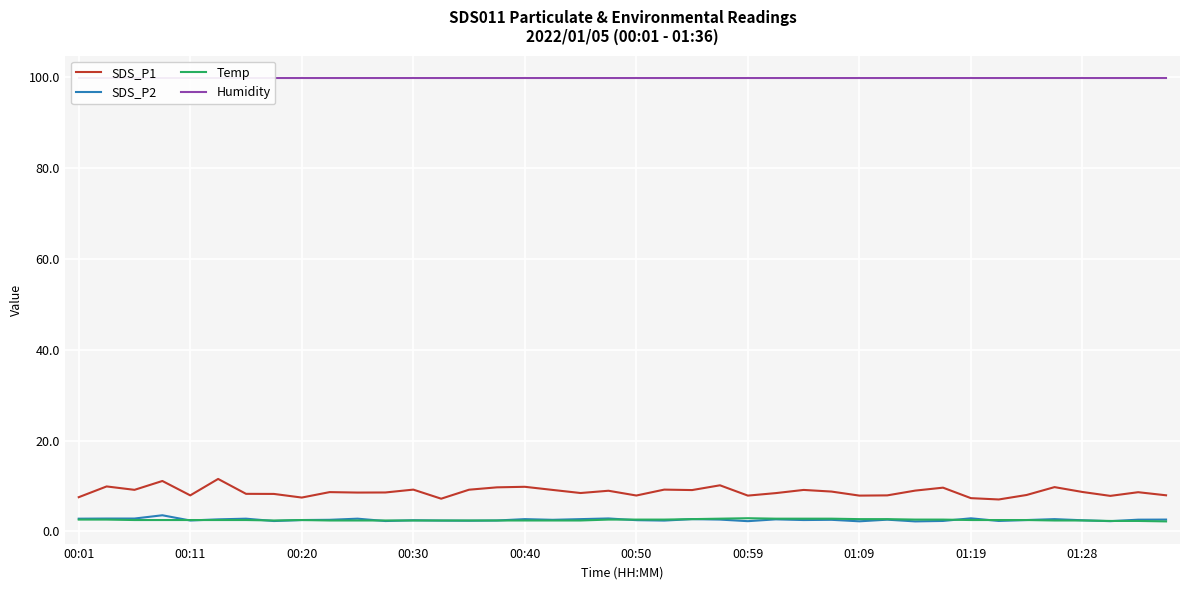

True or false: Temp and Humidity cross at least once.

False